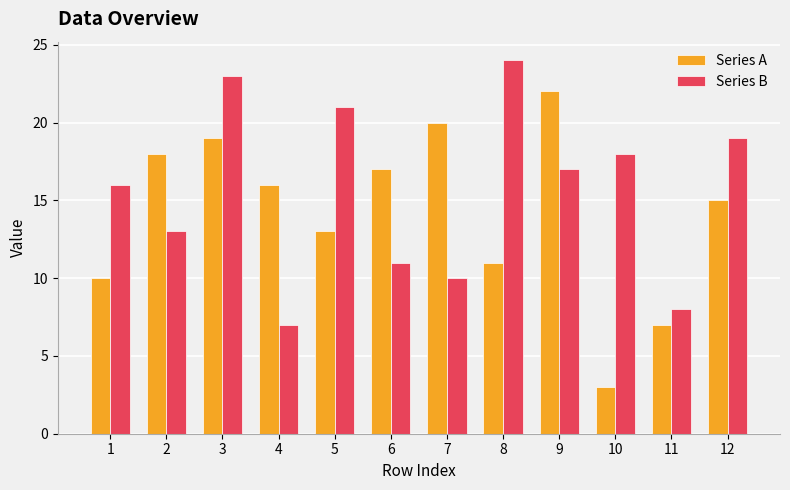

At which label does Series B first exceed 17?

3